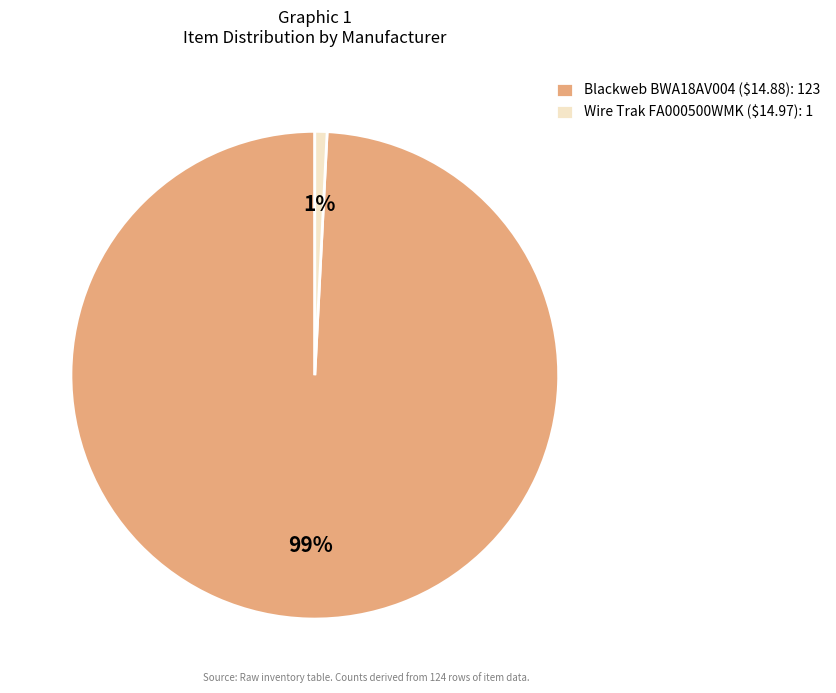

Is there a majority slice in this chart?

Yes